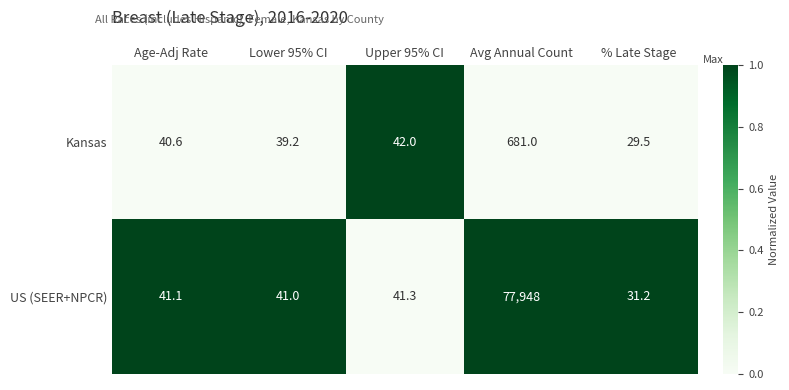

List the series in order of their peak value, lowest first.

Kansas, US (SEER+NPCR)